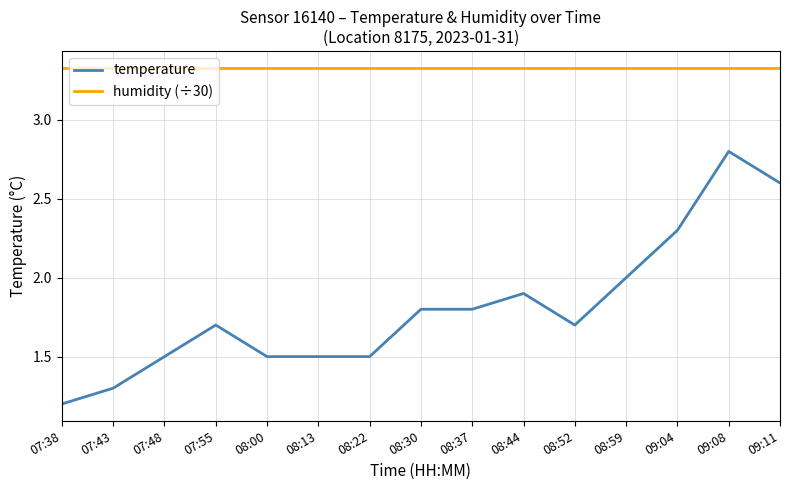

Rank the series at 08:37 from highest to lowest value.

humidity (÷30), temperature